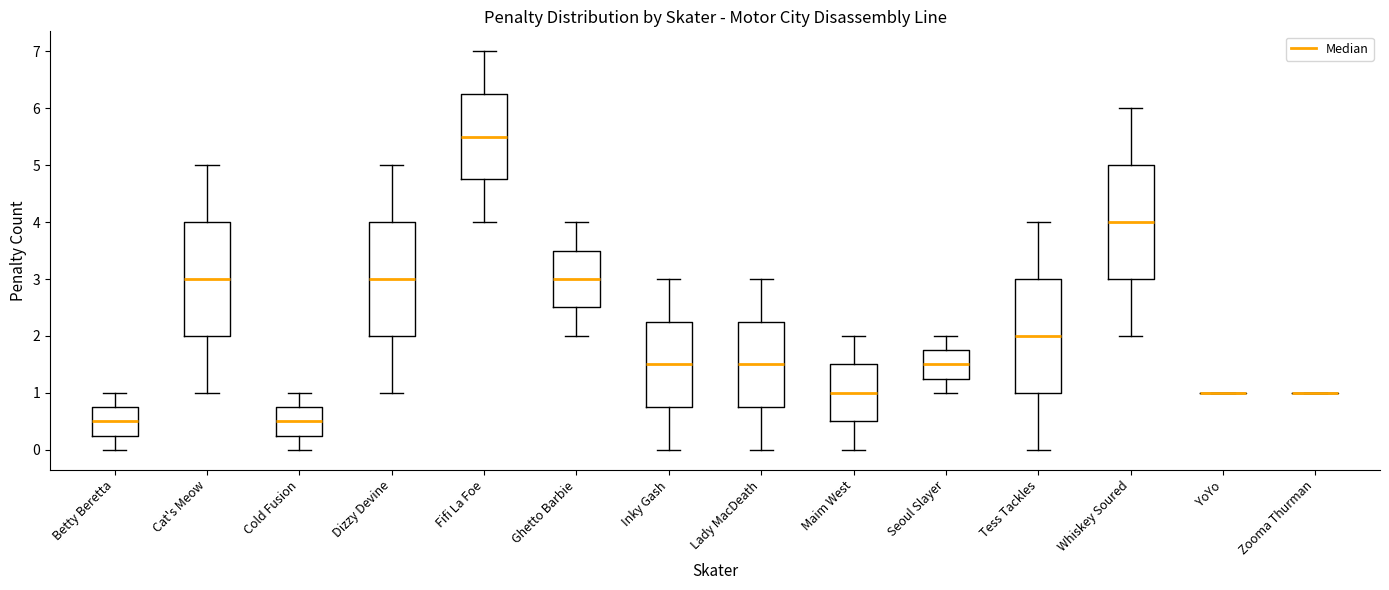

Reading left to right, transcribe this box plot: for each box, give where its median line is, the range the box spans, and where its two whiskers end, as read against the y-axis. The values are not printed on the chart, so give them approximately, as read against the axis.

Betty Beretta: median 0.5, box 0.3 to 0.8, whiskers 0.0 to 1.0
Cat's Meow: median 3.0, box 2.0 to 4.0, whiskers 1.0 to 5.0
Cold Fusion: median 0.5, box 0.3 to 0.8, whiskers 0.0 to 1.0
Dizzy Devine: median 3.0, box 2.0 to 4.0, whiskers 1.0 to 5.0
Fifi La Foe: median 5.5, box 4.8 to 6.3, whiskers 4.0 to 7.0
Ghetto Barbie: median 3.0, box 2.5 to 3.5, whiskers 2.0 to 4.0
Inky Gash: median 1.5, box 0.8 to 2.3, whiskers 0.0 to 3.0
Lady MacDeath: median 1.5, box 0.8 to 2.3, whiskers 0.0 to 3.0
Maim West: median 1.0, box 0.5 to 1.5, whiskers 0.0 to 2.0
Seoul Slayer: median 1.5, box 1.3 to 1.8, whiskers 1.0 to 2.0
Tess Tackles: median 2.0, box 1.0 to 3.0, whiskers 0.0 to 4.0
Whiskey Soured: median 4.0, box 3.0 to 5.0, whiskers 2.0 to 6.0
YoYo: box collapsed to a line at 1.0, whiskers 1.0 to 1.0
Zooma Thurman: box collapsed to a line at 1.0, whiskers 1.0 to 1.0